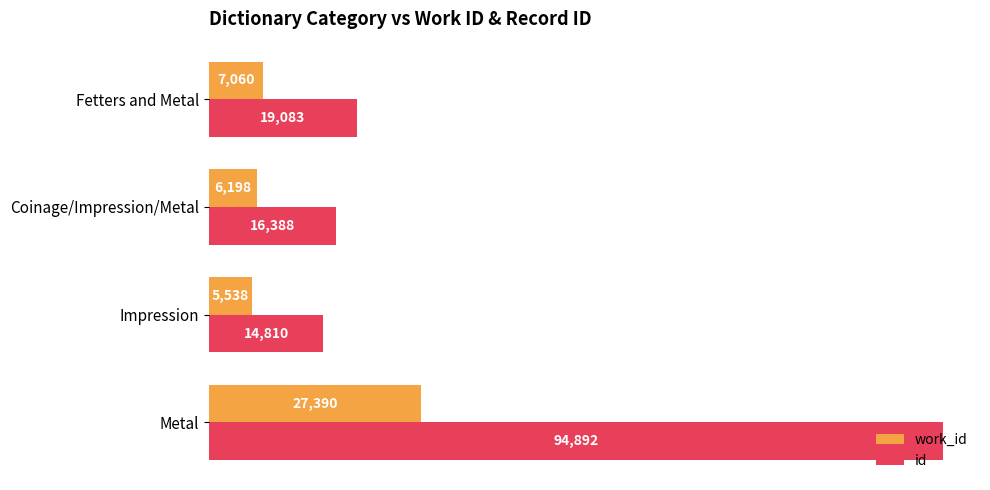

What is the difference between the maximum and second lowest values in the id series?

78504